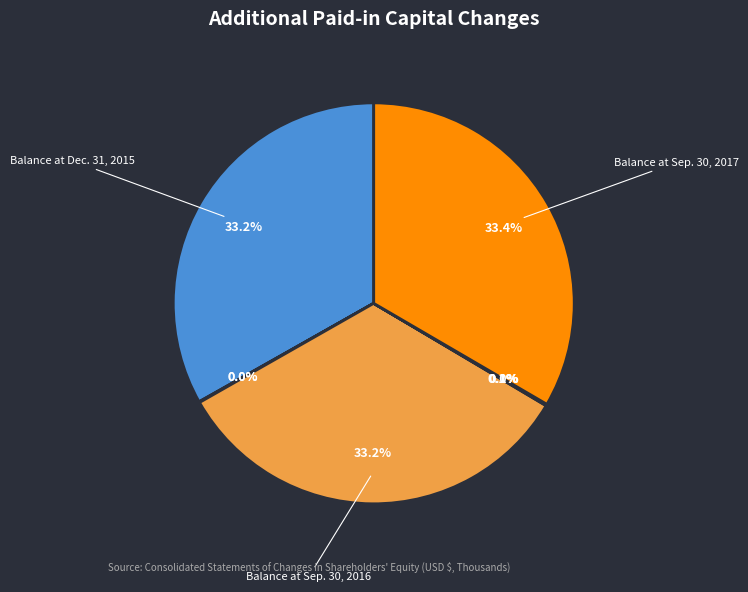

Is there a majority slice in this chart?

No